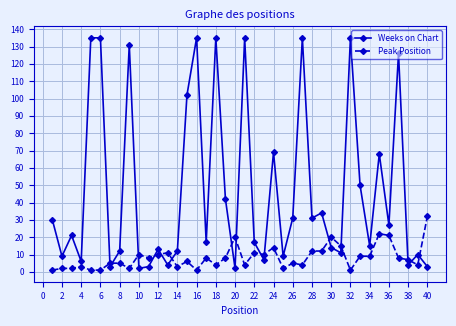

What is the average value of the Weeks on Chart series?

47